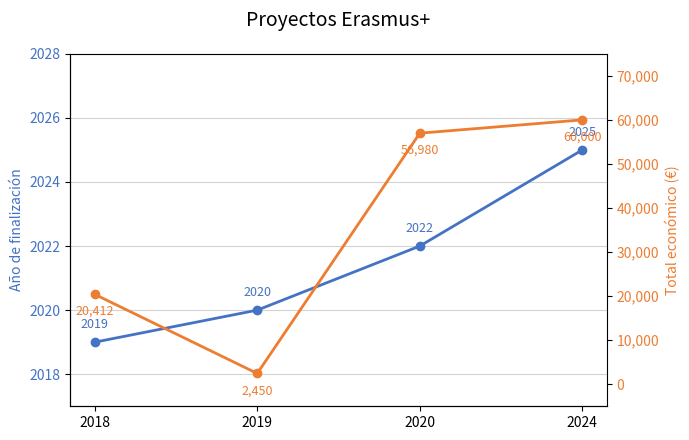

What is the lowest value of the Total económico series?

2450